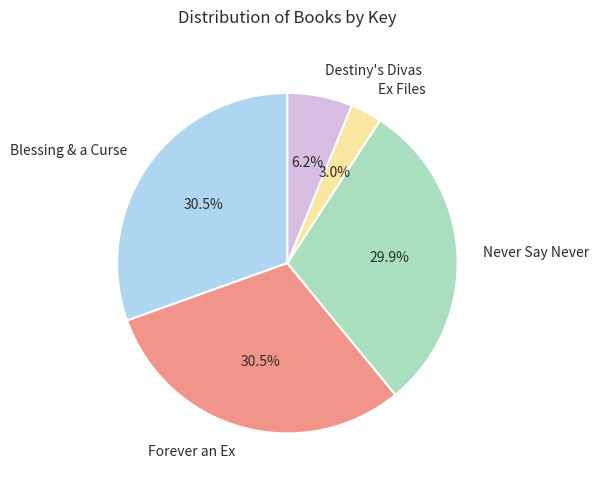

How much of the chart is everything except Ex Files?

97.0%